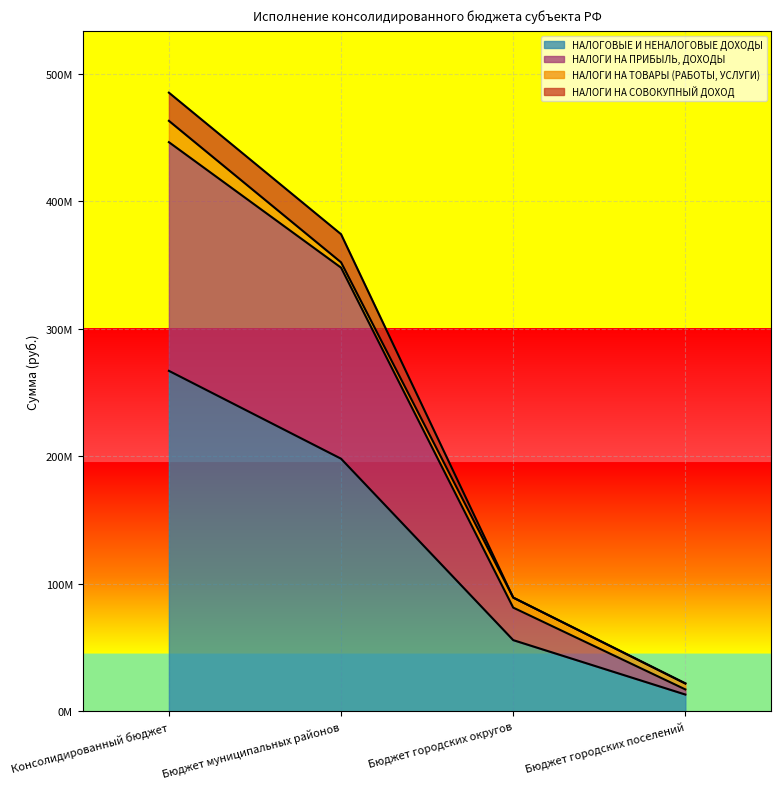

True or false: НАЛОГОВЫЕ И НЕНАЛОГОВЫЕ ДОХОДЫ and НАЛОГИ НА ПРИБЫЛЬ, ДОХОДЫ cross at least once.

False